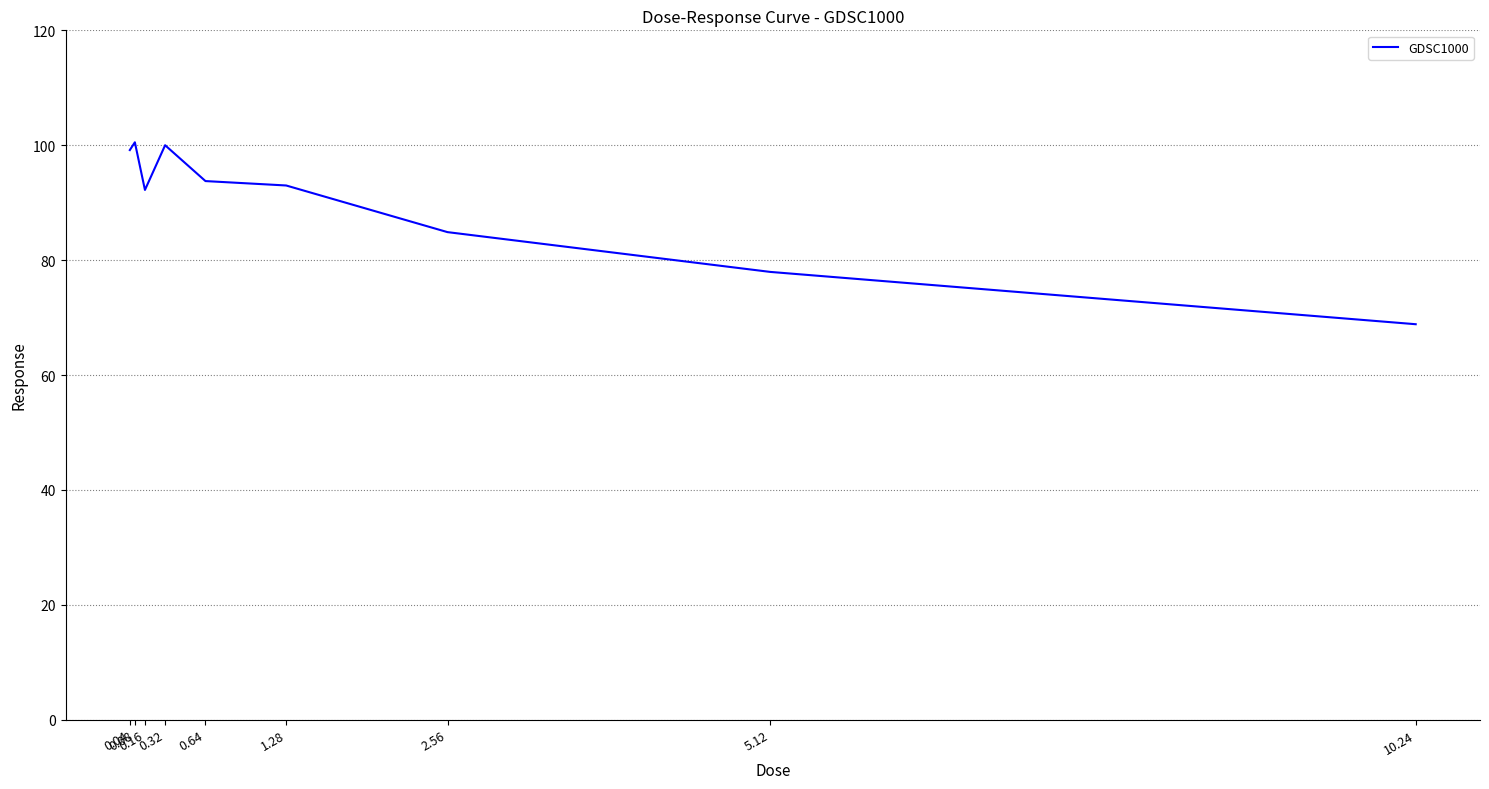

What is the difference between the maximum and minimum values?

31.7